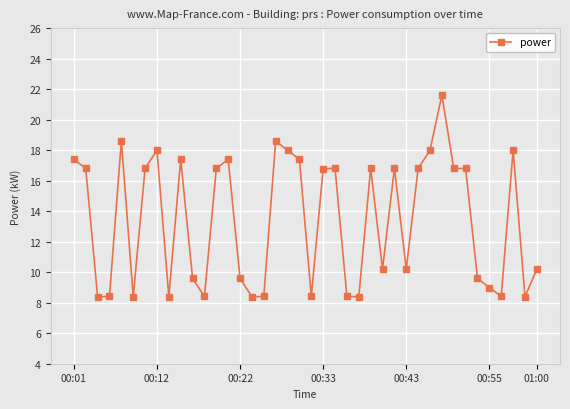

What is the value of the 9th point from the left?

8.4